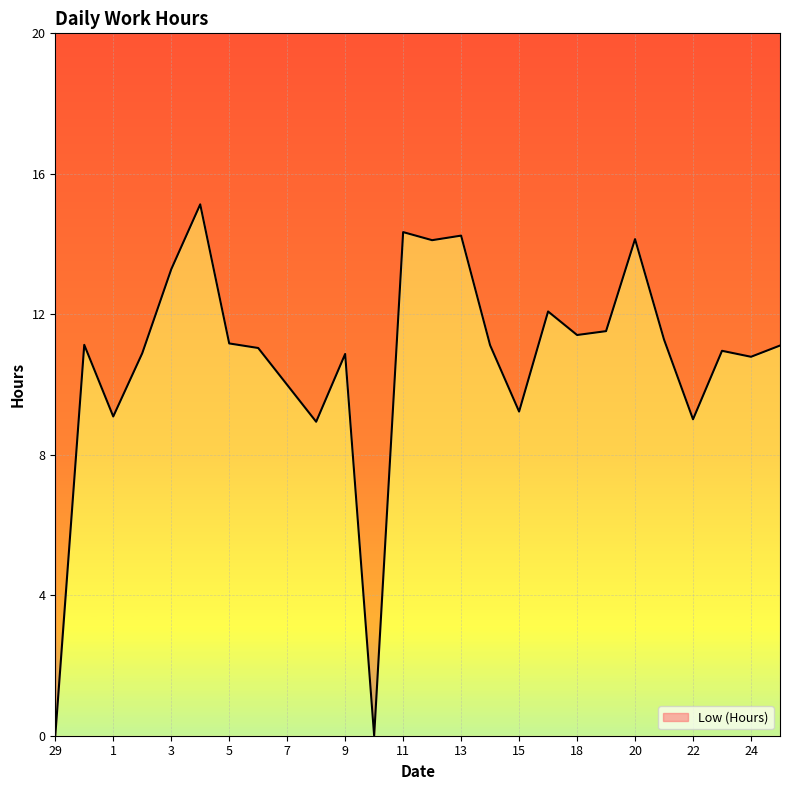

Which has a higher value, 24 or 22?

24